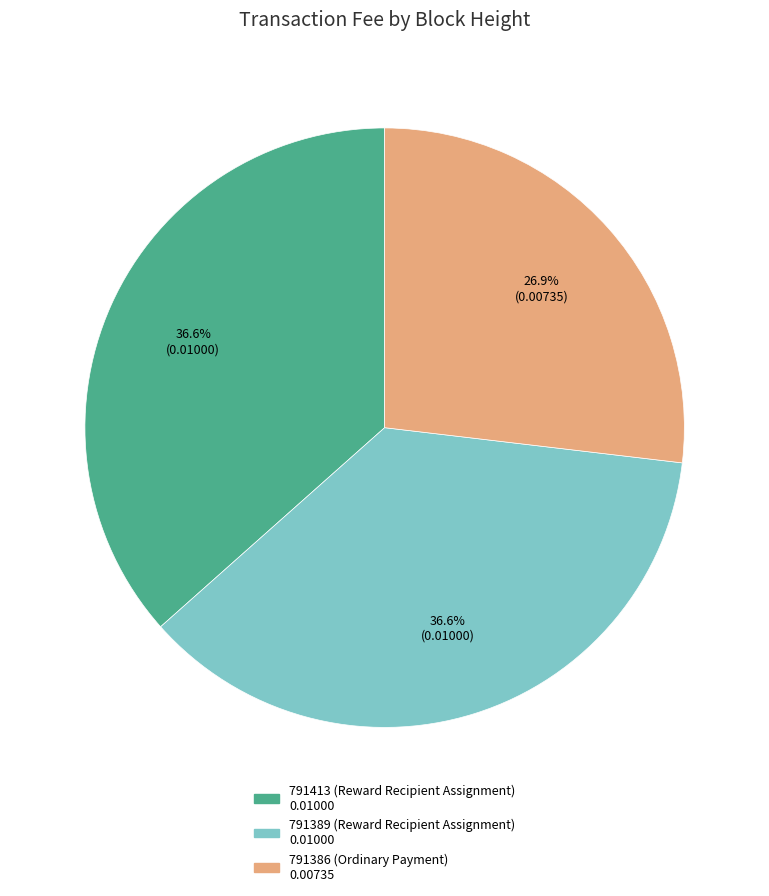

To the nearest percent, what percentage of the pie is 791389 (Reward Recipient Assignment)?

37%